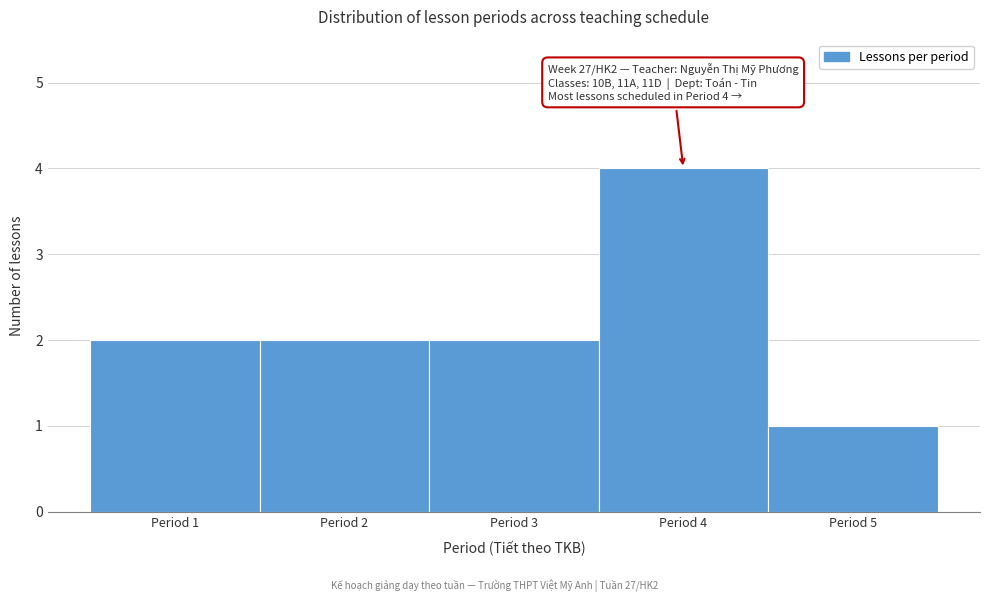

Which range on the x-axis has the tallest bar?

3.5 to 4.5